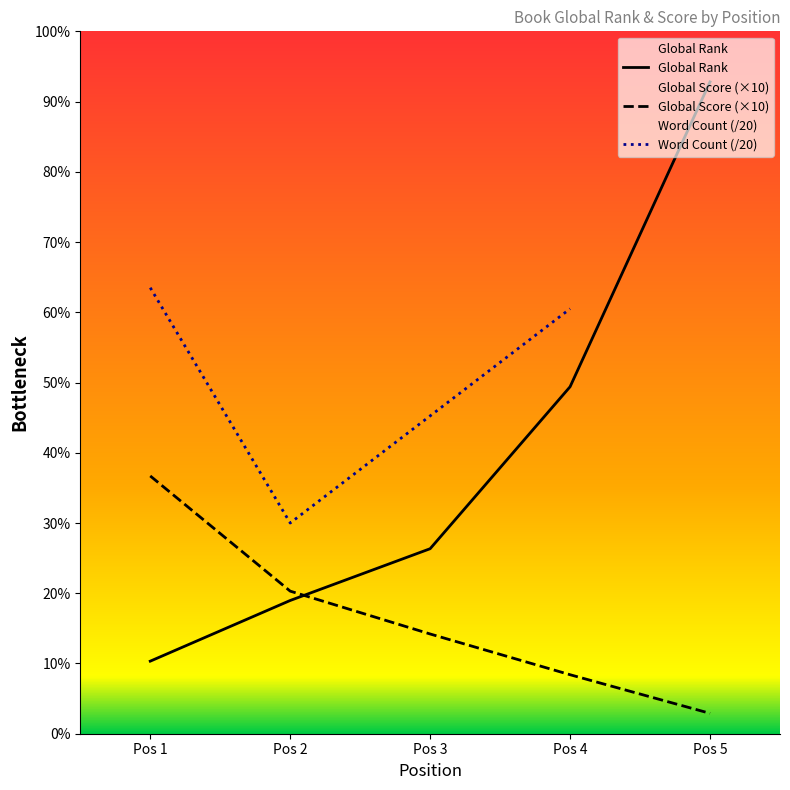

Which series has the largest total across all categories?

Global Rank